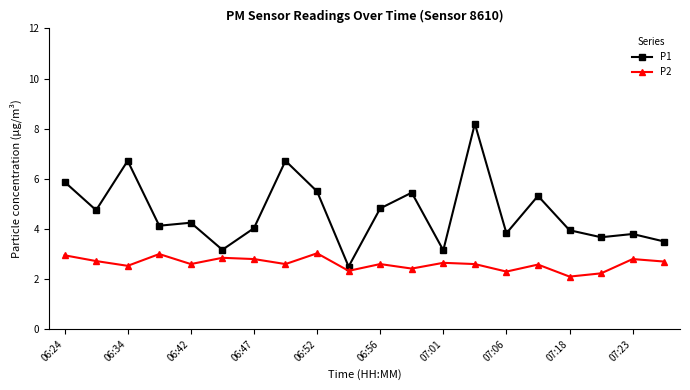

True or false: P2 has more than 1 points higher than both neighbors.

True